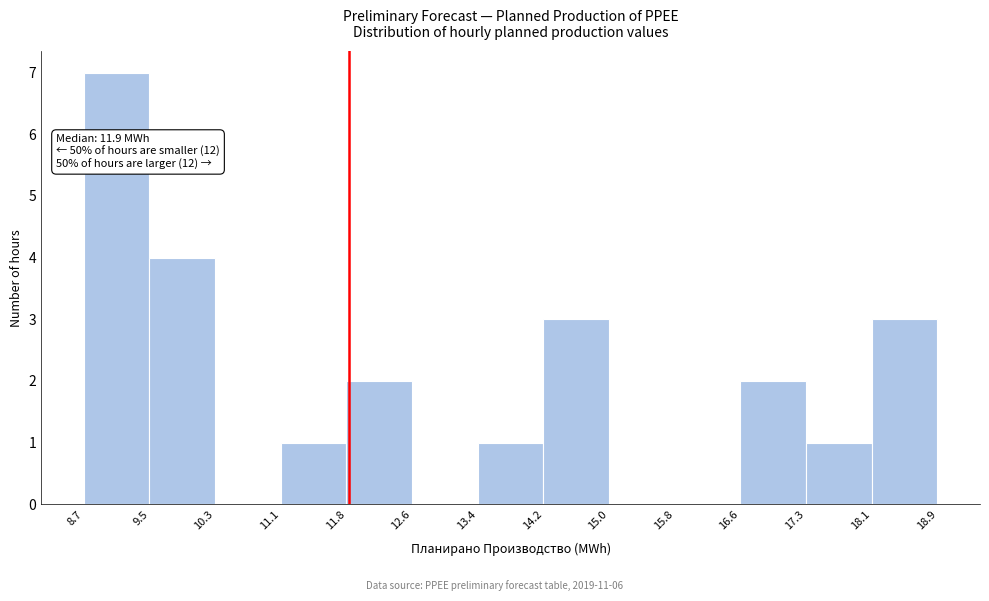

Which range on the x-axis has the tallest bar?

8.7 to 9.5